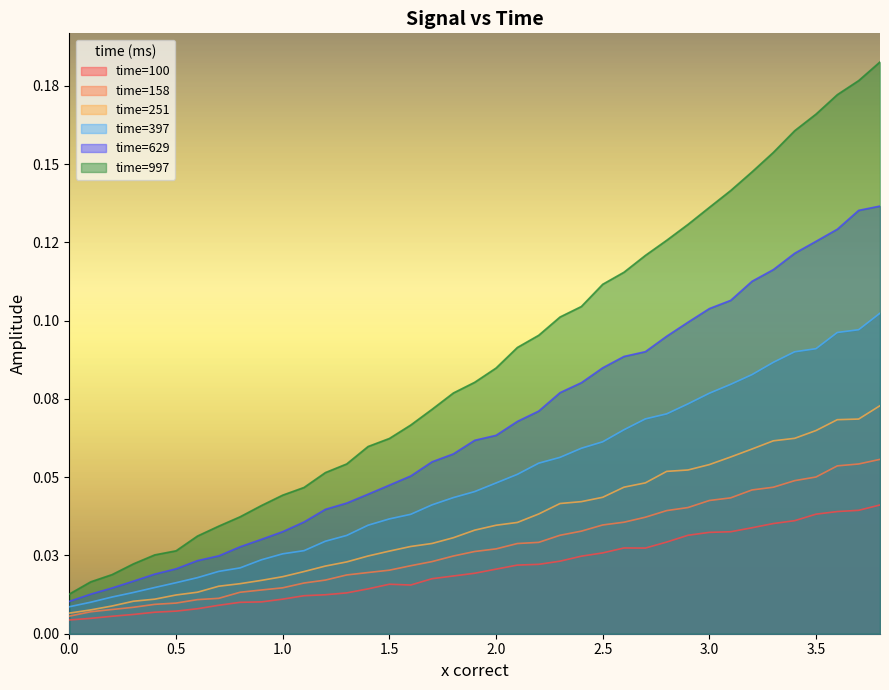

What are all the series names shown in the legend?

time=100, time=158, time=251, time=397, time=629, time=997